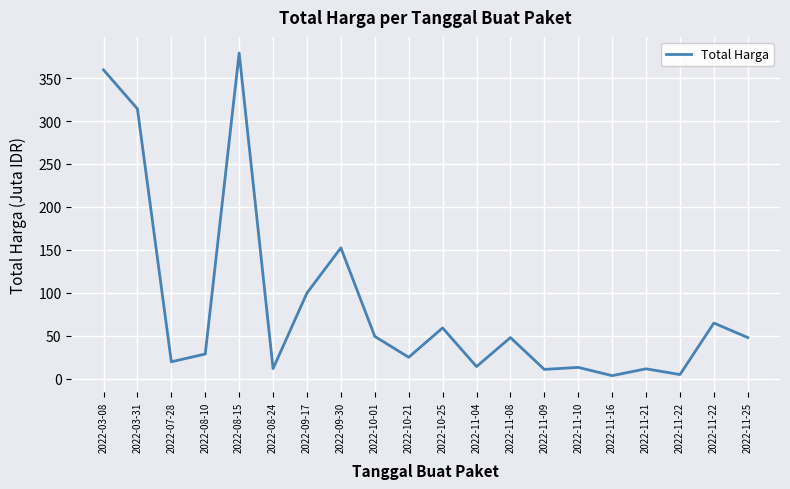

Does the chart display data point markers on the line(s)?

No